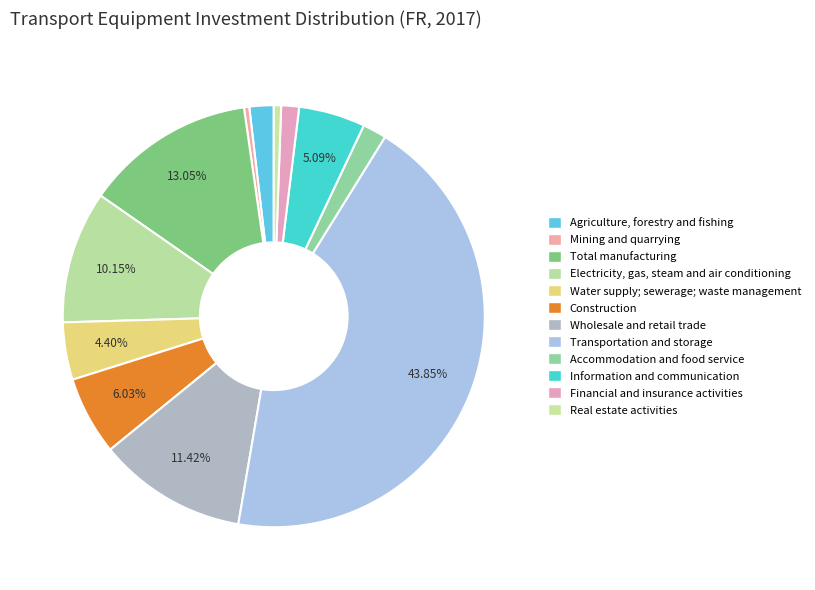

How much of the chart is everything except Total manufacturing?

86.9%